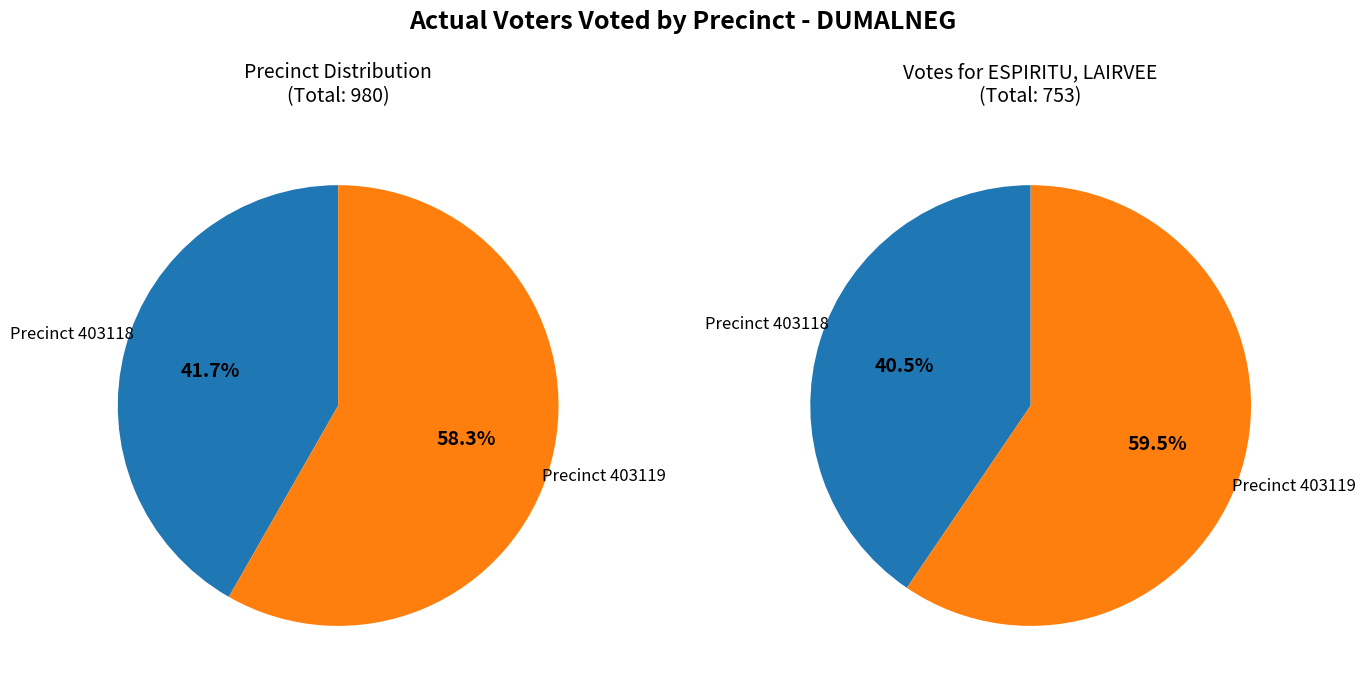

What percentage do 403119 and 403118 together represent?

100.0%